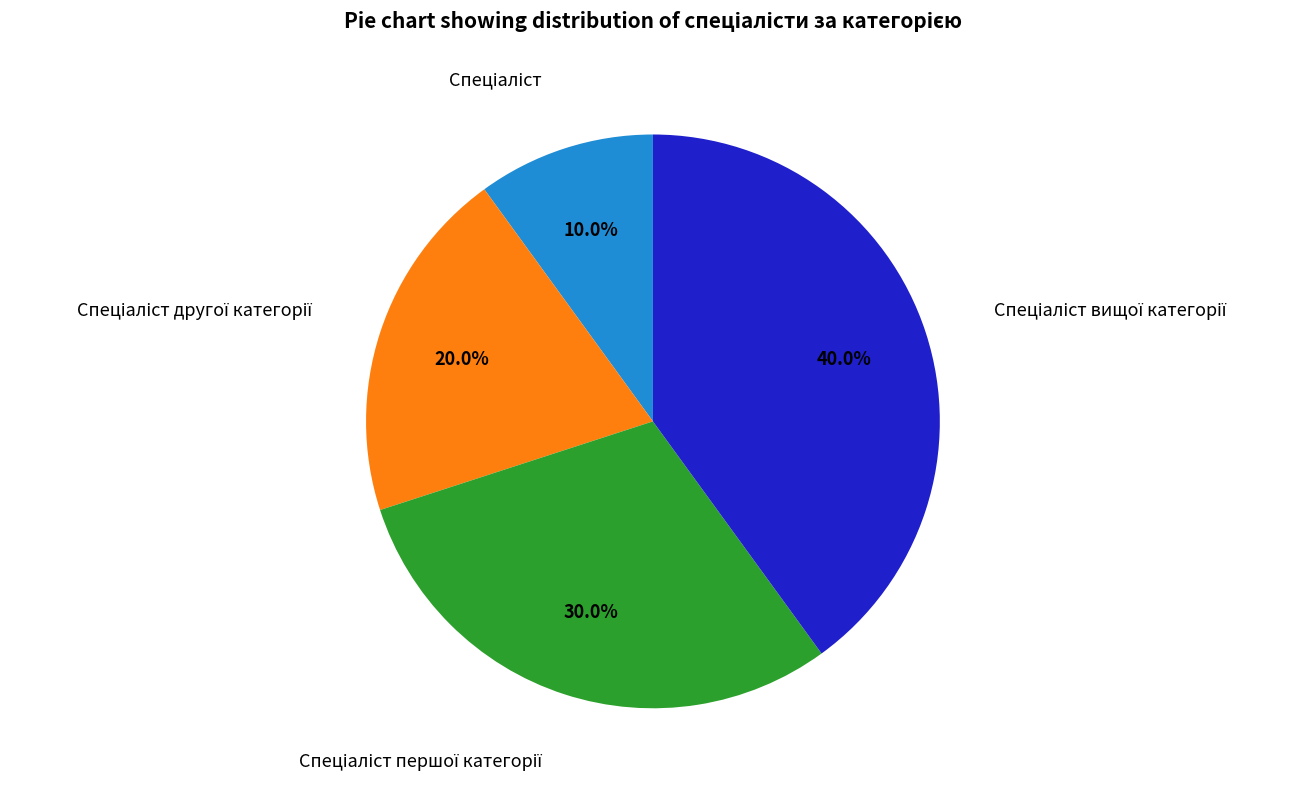

Is there any slice that represents more than half of the pie?

No